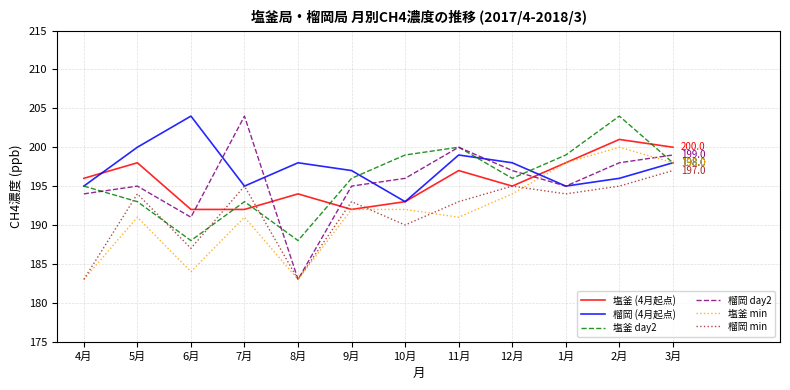

What position from the right is 1月?

3